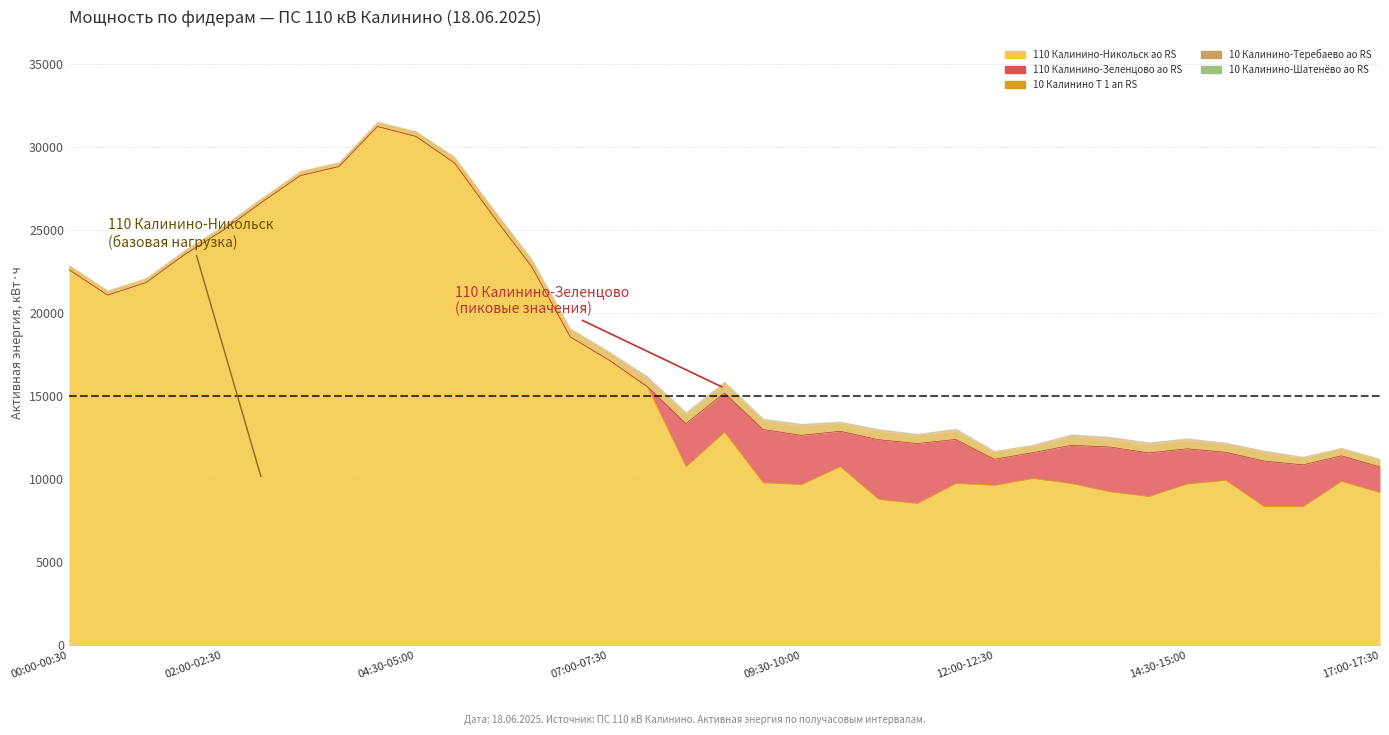

List the labels in order of 10 Калинино-Теребаево ао RS value, smallest first.

02:00-02:30, 02:30-03:00, 03:30-04:00, 03:00-03:30, 01:00-01:30, 04:00-04:30, 00:00-00:30, 00:30-01:00, 04:30-05:00, 01:30-02:00, 05:00-05:30, 06:30-06:00, 06:30-07:00, 07:00-07:30, 06:00-06:30, 07:30-08:00, 16:30-17:00, 17:00-17:30, 12:30-13:00, 12:00-12:30, 16:00-16:30, 10:00-10:30, 11:00-11:30, 15:00-15:30, 09:00-09:30, 08:30-09:00, 08:00-08:30, 09:30-10:00, 10:30-11:00, 15:30-16:00, 11:30-12:00, 13:30-14:00, 14:30-15:00, 14:00-14:30, 13:00-13:30